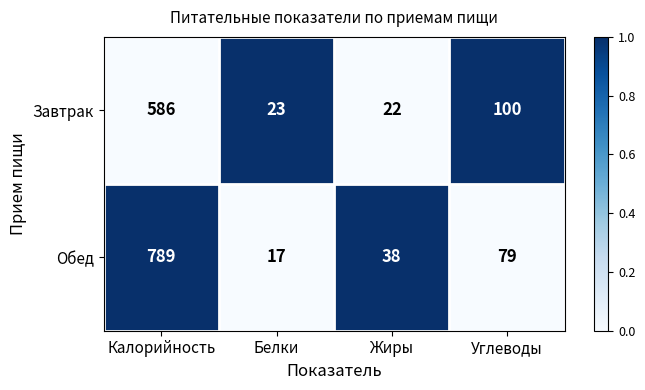

What is the difference between the maximum and second lowest values in the Завтрак series?

563